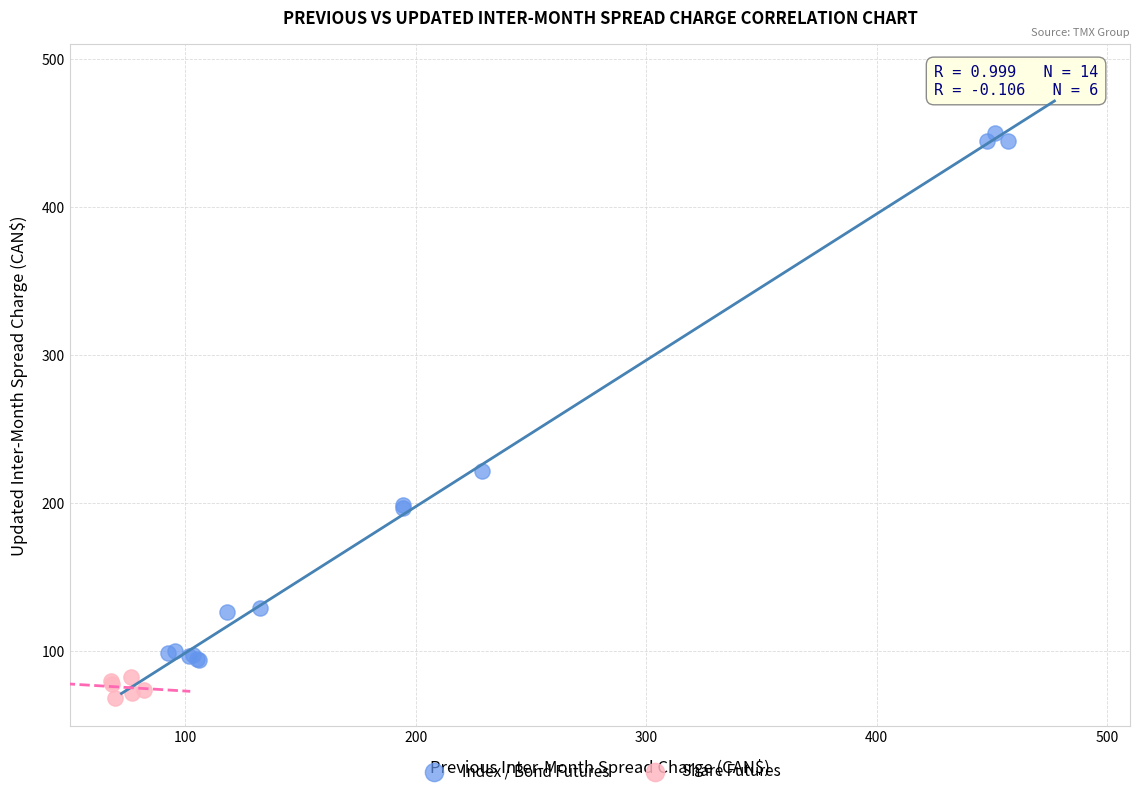

What are all the series names shown in the legend?

Index / Bond Futures, Share Futures